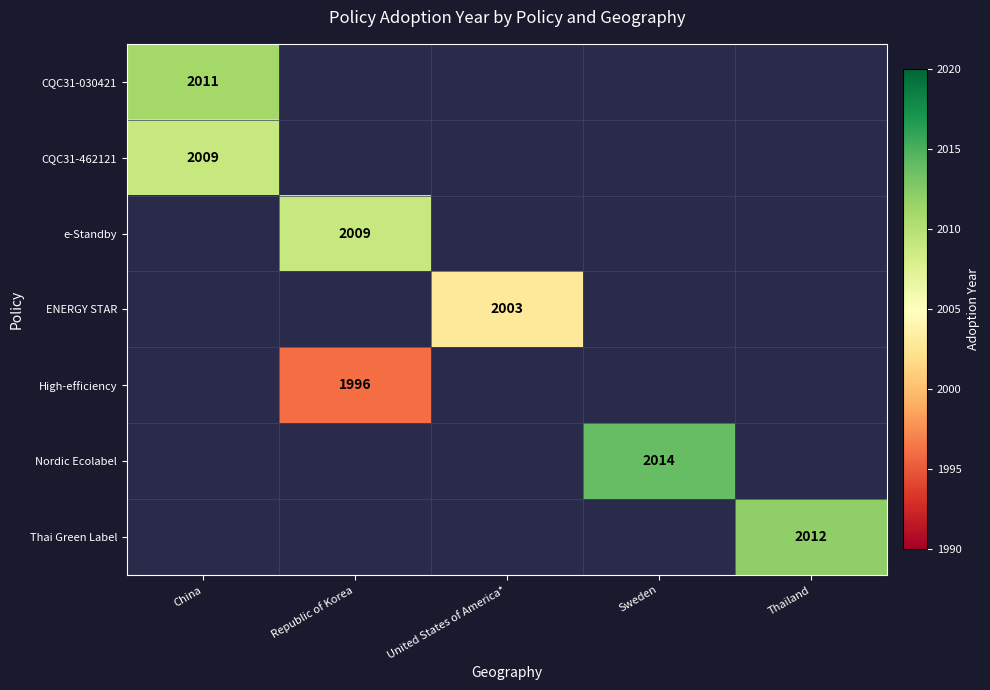

Is it true that CQC31-462121 equals 2009 at China?

True